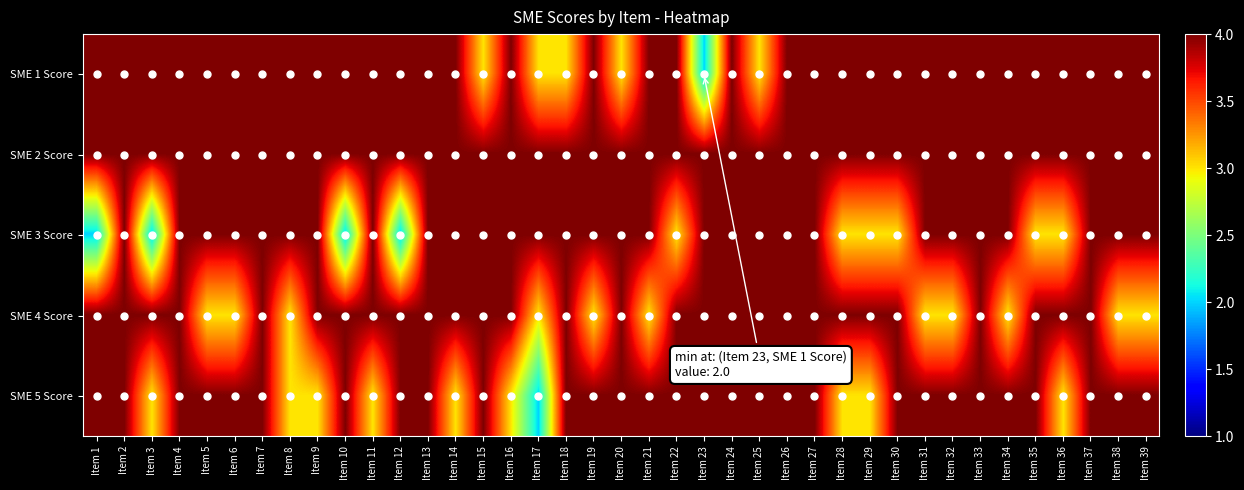

What is the total value across all series at Item 33?

20